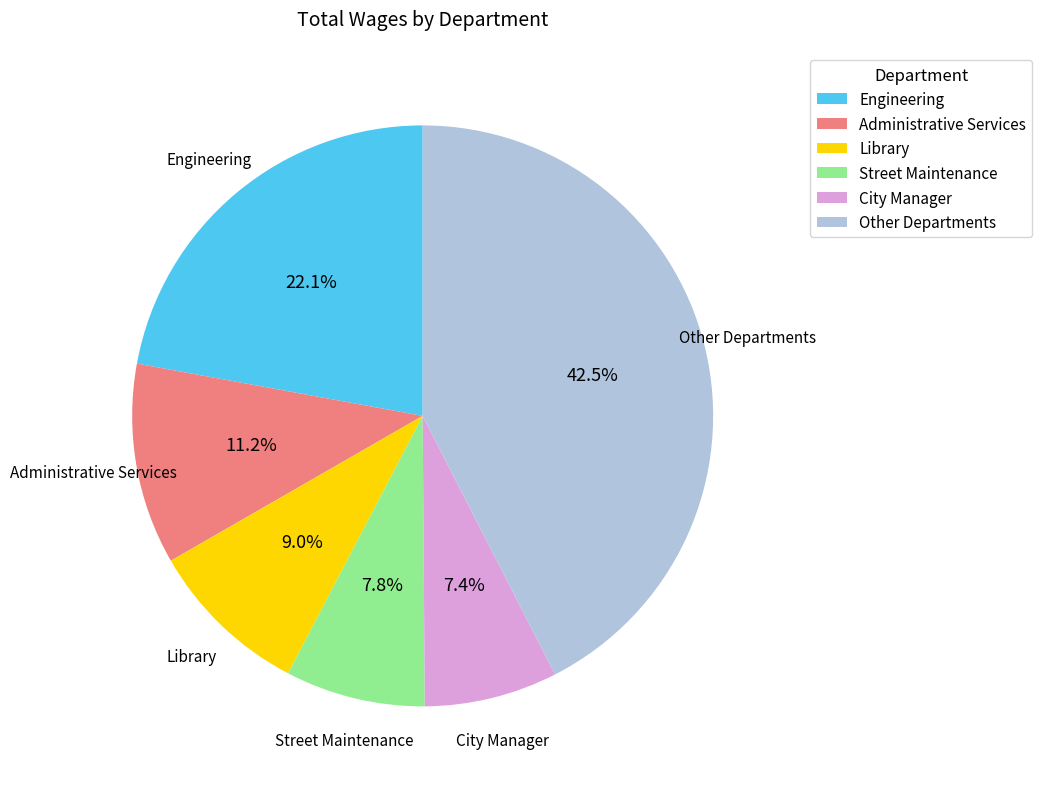

What is the largest slice in the pie chart?

Other Departments